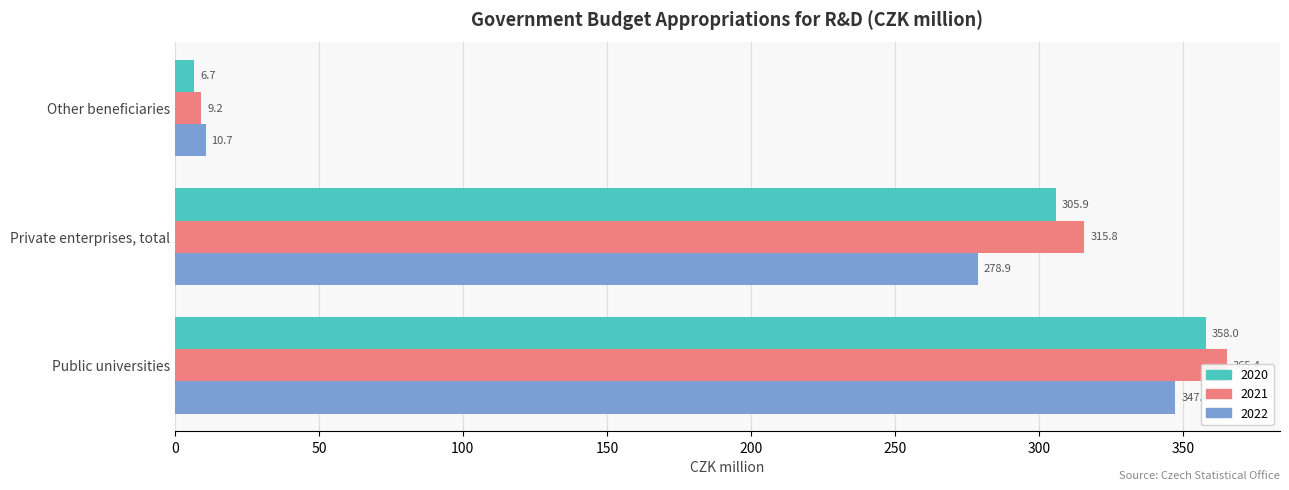

Is it true that 2020 equals 152.3 at Private enterprises, total?

False